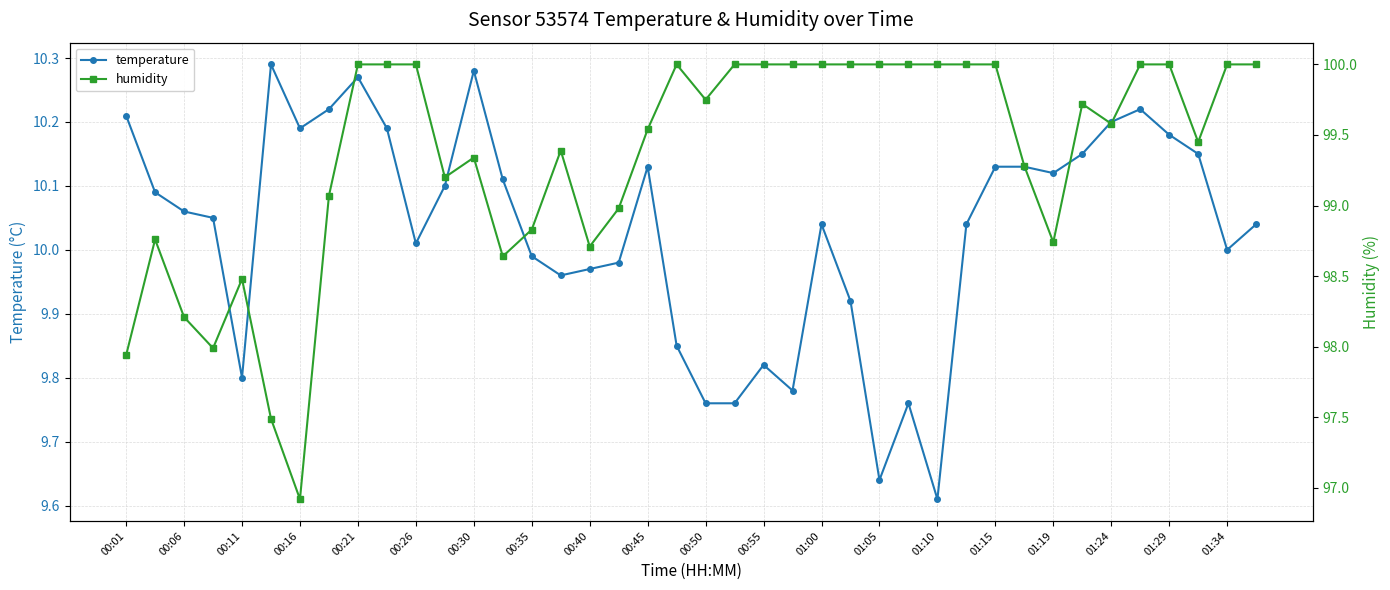

Reading right to left, transcribe all the data shown in this chart.

temperature: 10.0	10.0	10.2	10.2	10.2	10.2	10.2	10.1	10.1	10.1	10.0	9.6	9.8	9.6	9.9	10.0	9.8	9.8	9.8	9.8	9.8	10.1	10.0	10.0	10.0	10.0	10.1	10.3	10.1	10.0	10.2	10.3	10.2	10.2	10.3	9.8	10.1	10.1	10.1	10.2
humidity: 100.0	100.0	99.5	100.0	100.0	99.6	99.7	98.7	99.3	100.0	100.0	100.0	100.0	100.0	100.0	100.0	100.0	100.0	100.0	99.8	100.0	99.5	99.0	98.7	99.4	98.8	98.6	99.3	99.2	100.0	100.0	100.0	99.1	96.9	97.5	98.5	98.0	98.2	98.8	97.9